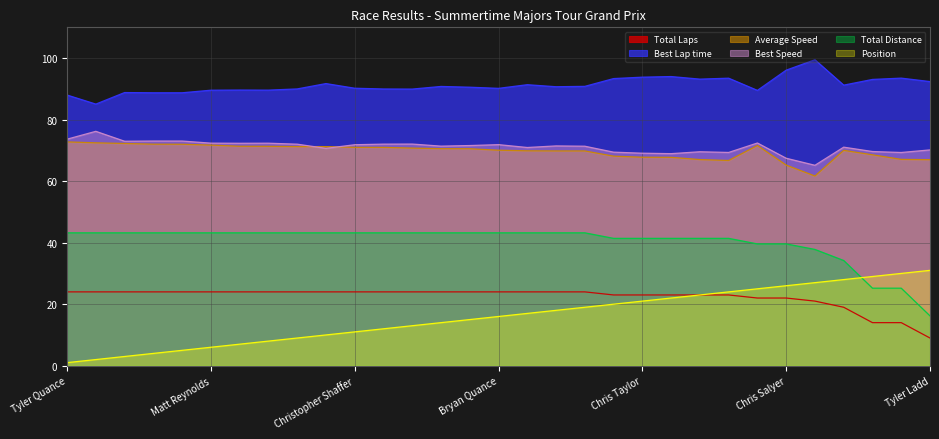

How many lines are shown in the chart?

6